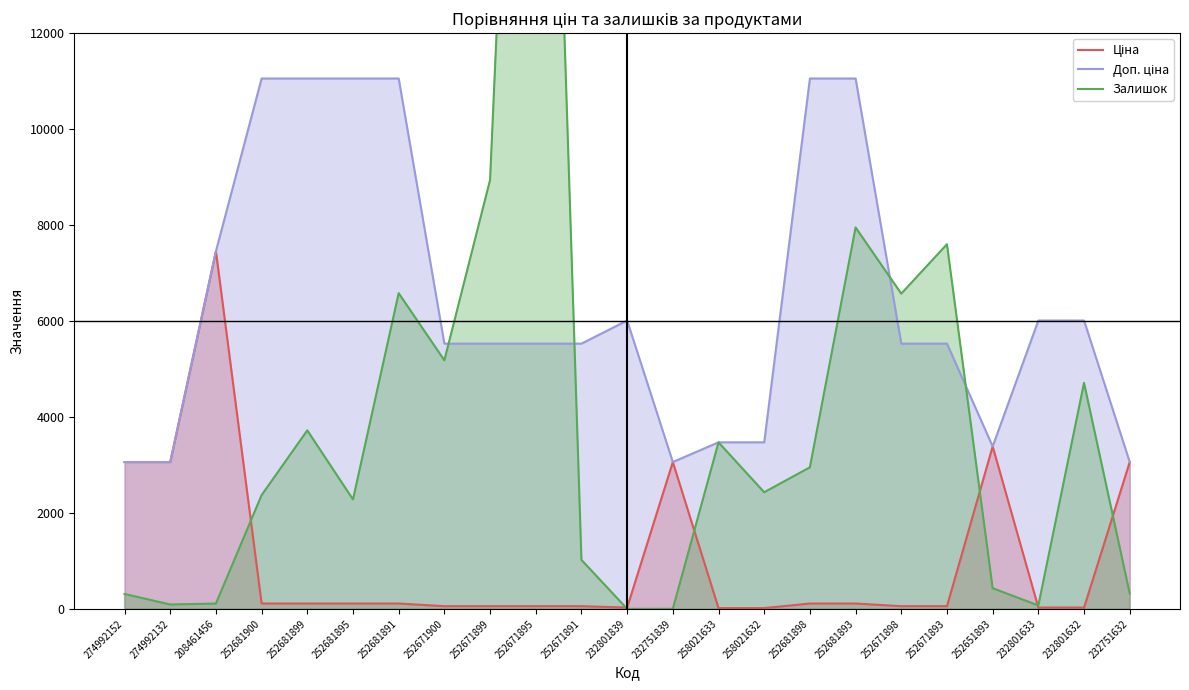

The value of Ціна at 252681900 is 110.5. True or false?

True